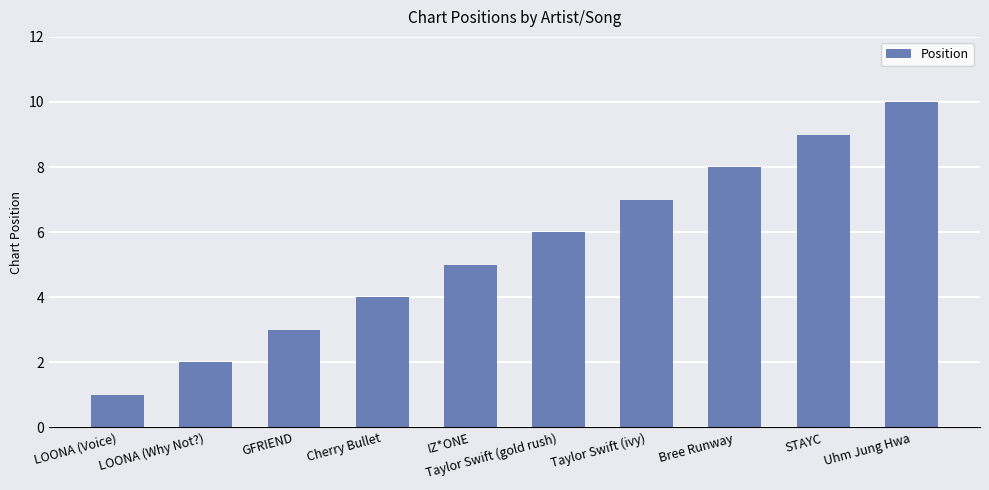

Which category has the highest value across all series?

Uhm Jung Hwa